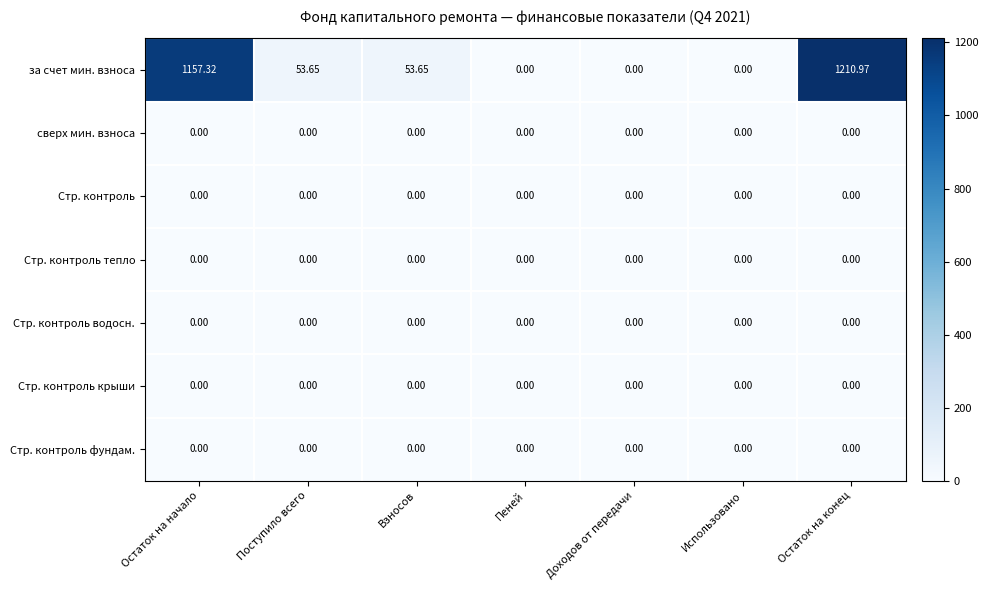

At which category is the sum across all series the highest?

Остаток на конец